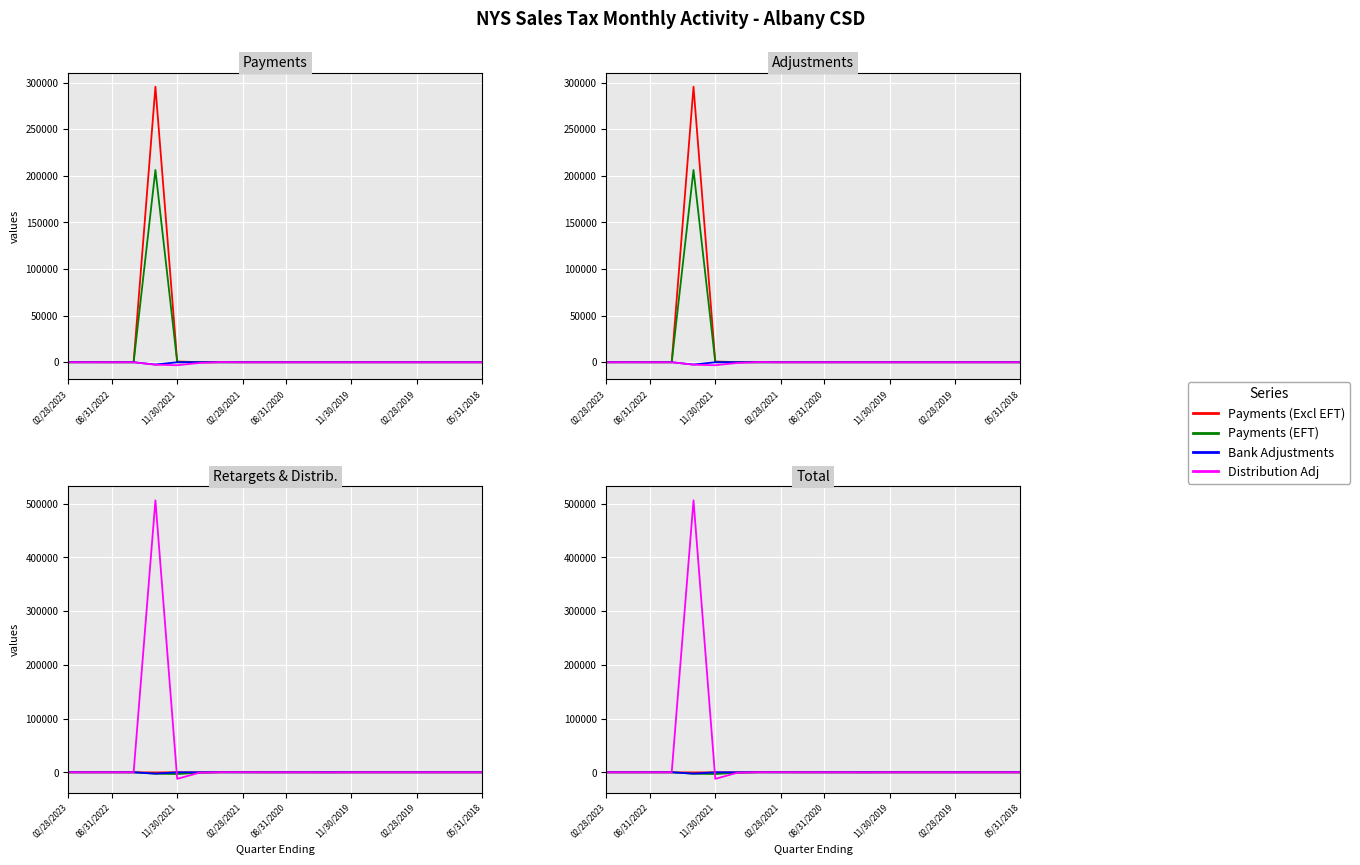

How many times do Distribution Adj and Bank Adjustments cross each other?

2